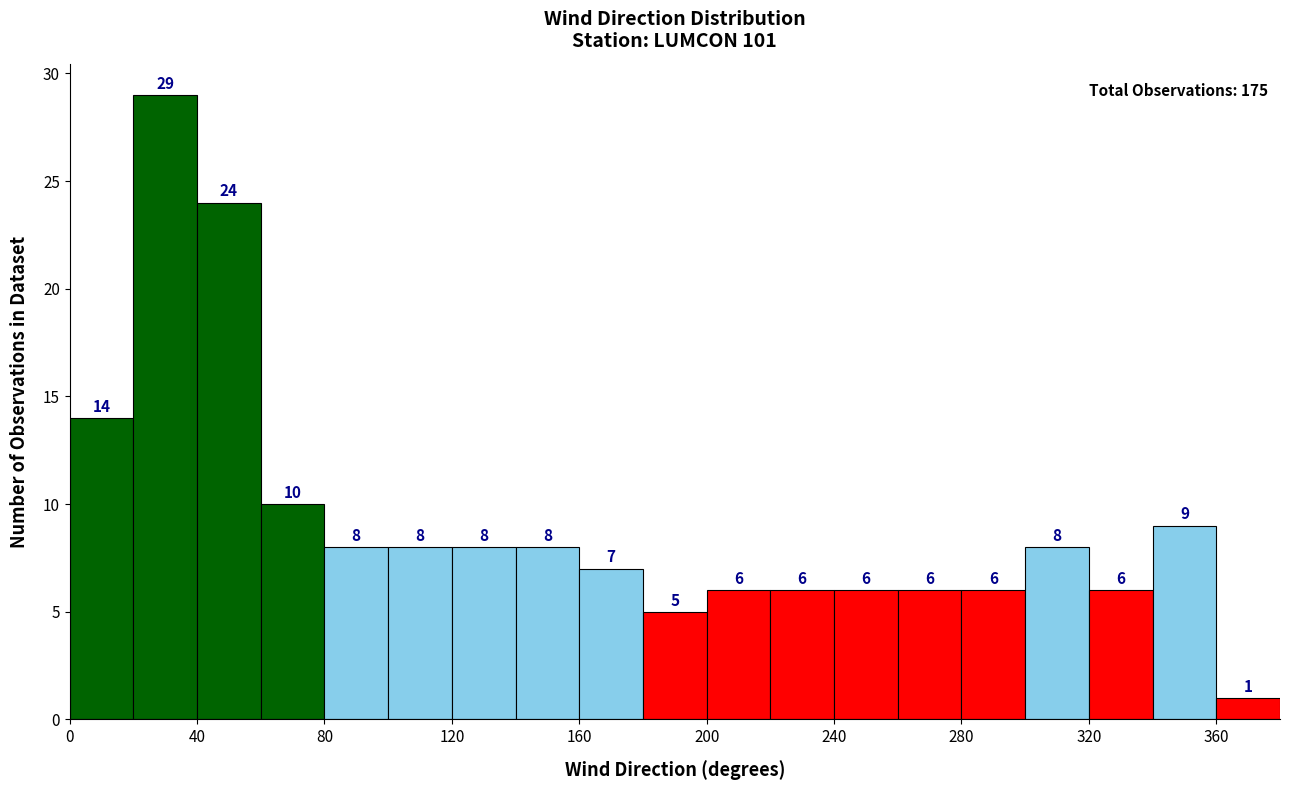

Reading left to right, transcribe this chart: for each bar, give the range it covers on the x-axis and its height.

0 to 20: 14
20 to 40: 29
40 to 60: 24
60 to 80: 10
80 to 100: 8
100 to 120: 8
120 to 140: 8
140 to 160: 8
160 to 180: 7
180 to 200: 5
200 to 220: 6
220 to 240: 6
240 to 260: 6
260 to 280: 6
280 to 300: 6
300 to 320: 8
320 to 340: 6
340 to 360: 9
360 to 380: 1